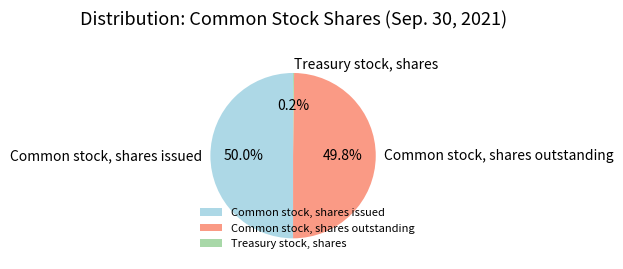

What percentage do Common stock, shares outstanding and Common stock, shares issued together represent?

99.8%